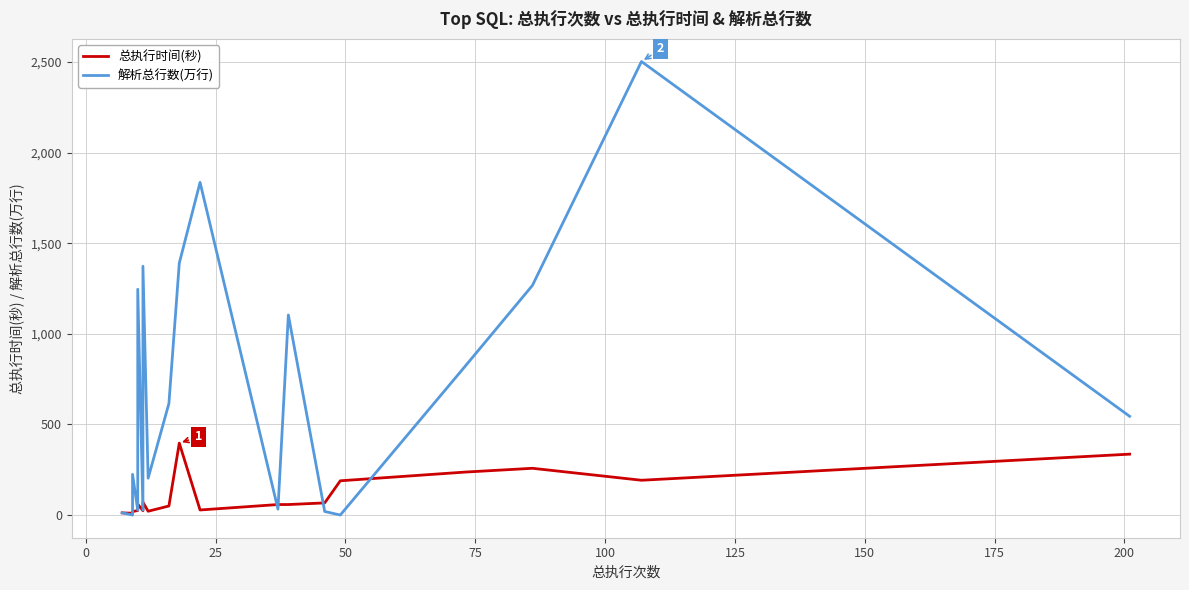

The 总执行时间(秒) series shows 29.4 at 175. True or false?

False